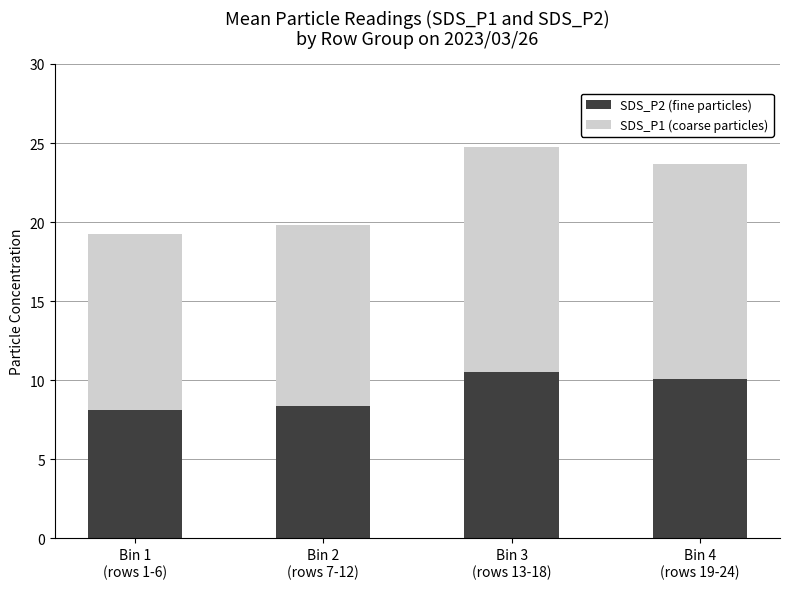

What is the average value of the SDS_P2 (fine particles) series?

9.3